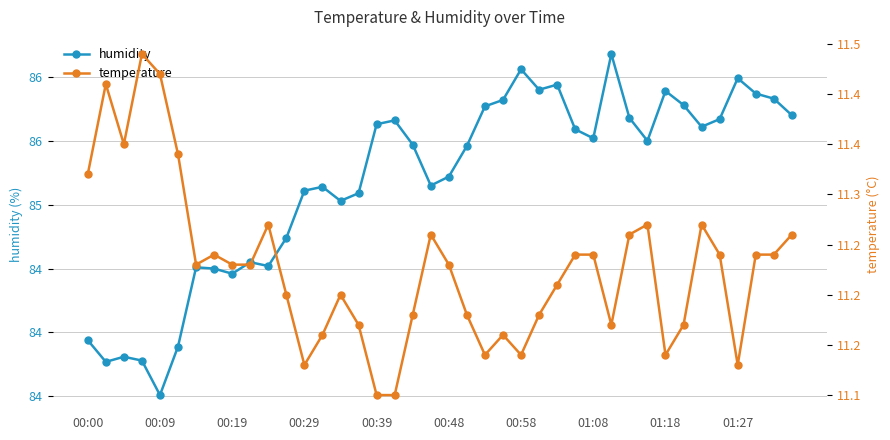

How many data points in humidity are above 85?

28